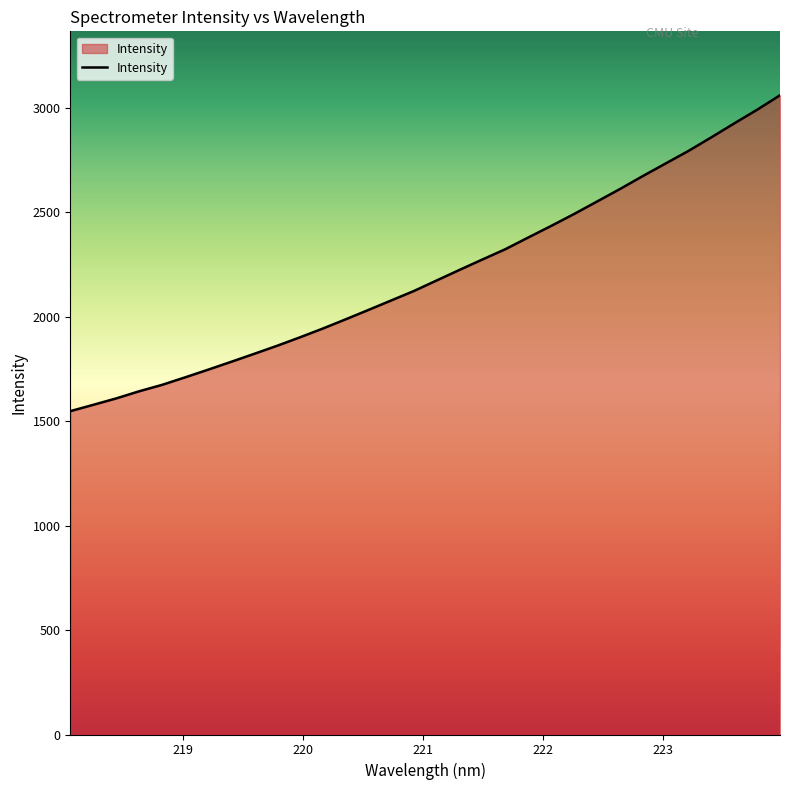

What is the greatest value displayed?

3061.4